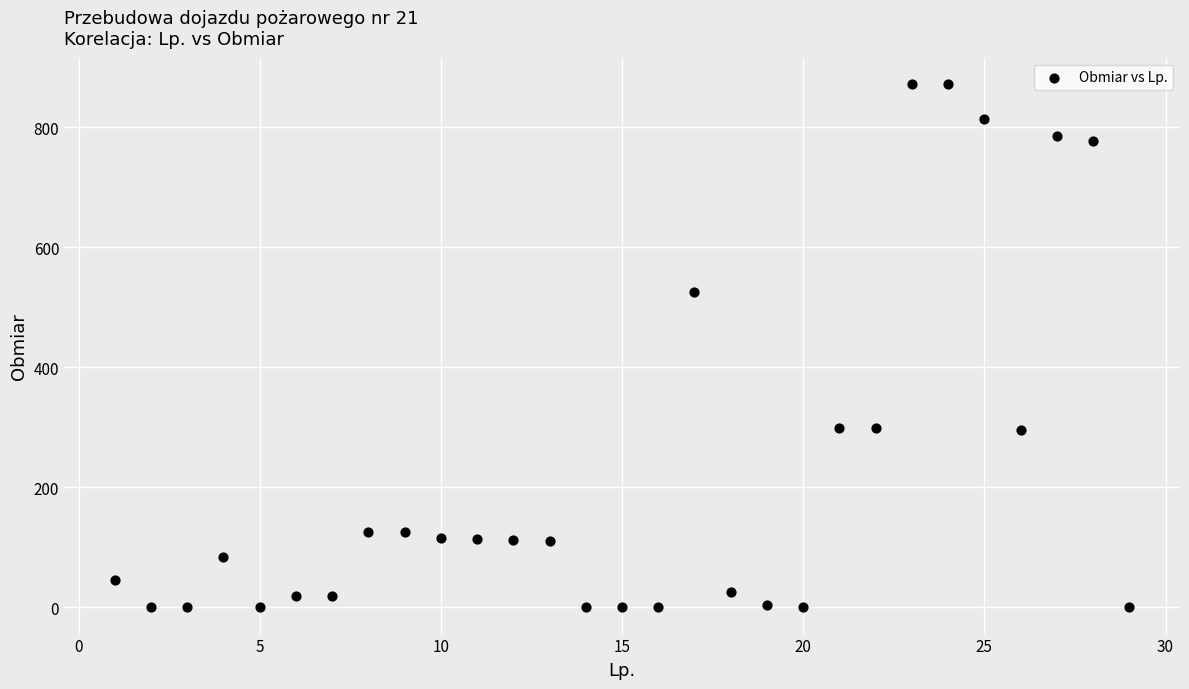

What is the range of X values (max minus min)?

28.0